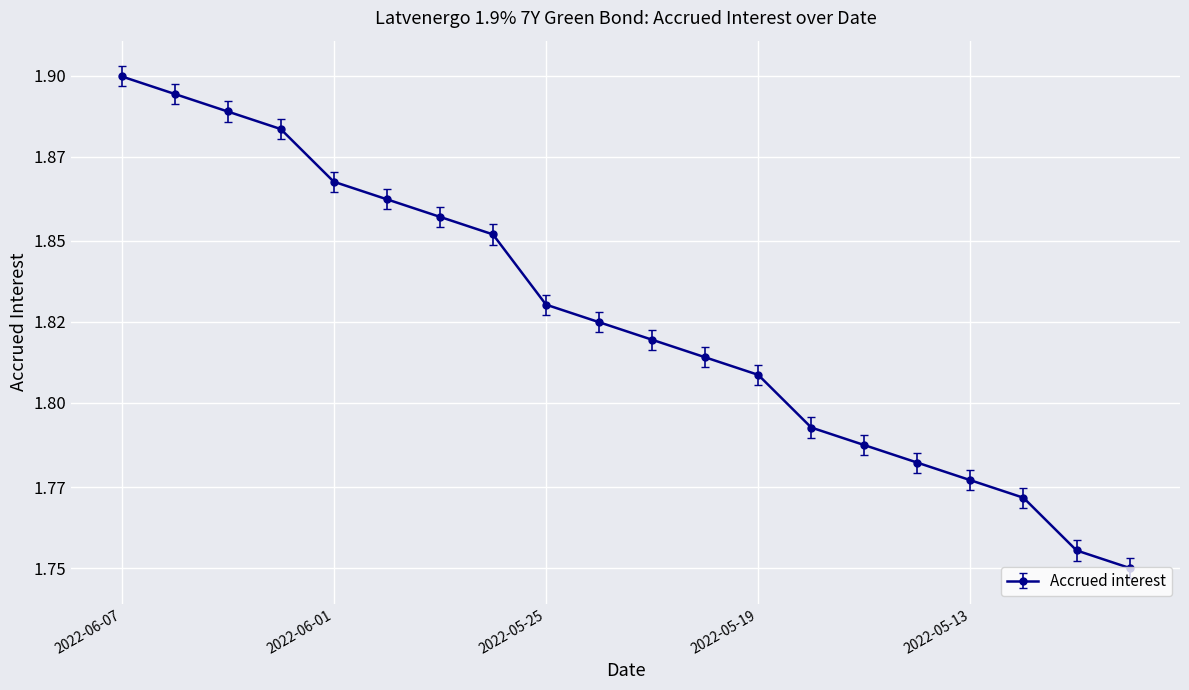

Rank the categories by value from lowest to highest.

2022-05-10, 2022-05-11, 2022-05-12, 2022-05-13, 2022-05-16, 2022-05-17, 2022-05-18, 2022-05-19, 2022-05-20, 2022-05-23, 2022-05-24, 2022-05-25, 2022-05-27, 2022-05-30, 2022-05-31, 2022-06-01, 2022-06-02, 2022-06-03, 2022-06-06, 2022-06-07